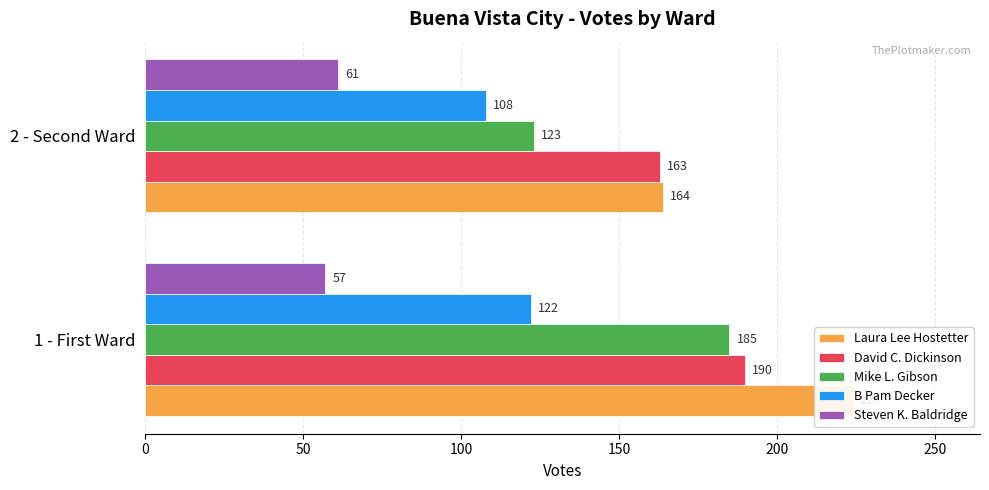

How many bars are there in each group?

5